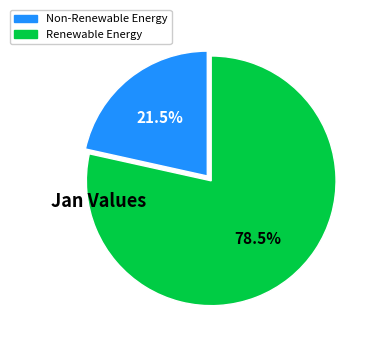

How many segments does this pie chart have?

2